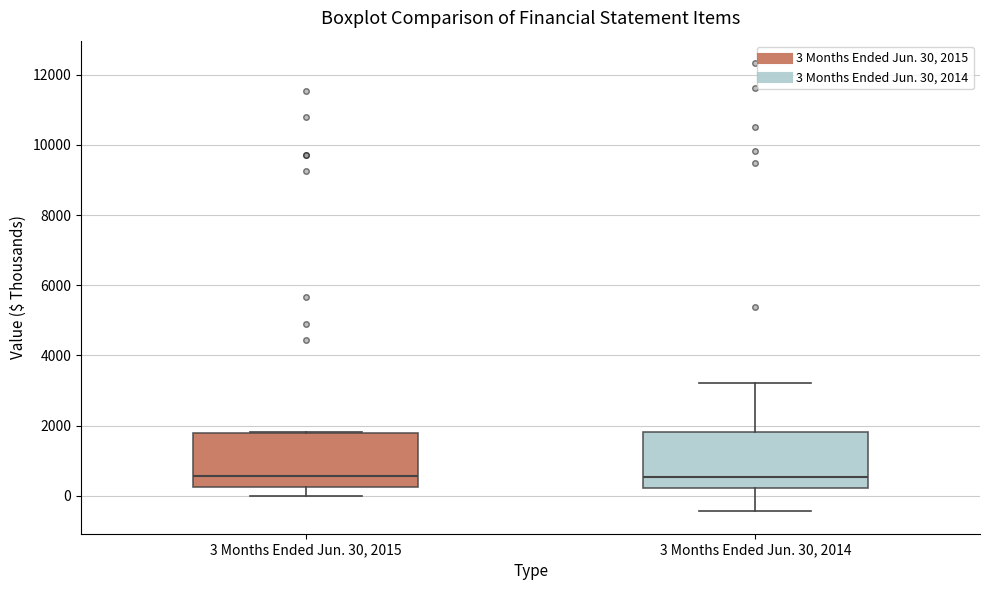

Reading left to right, read every box against the y-axis: the position of its median line, the range the box covers, and the ends of its whiskers. The values are not printed on the chart, so give them approximately, as read against the axis.

3 Months Ended Jun. 30, 2015: median 600, box 200 to 1800, whiskers 0 to 1800
3 Months Ended Jun. 30, 2014: median 600, box 200 to 1800, whiskers -400 to 3200